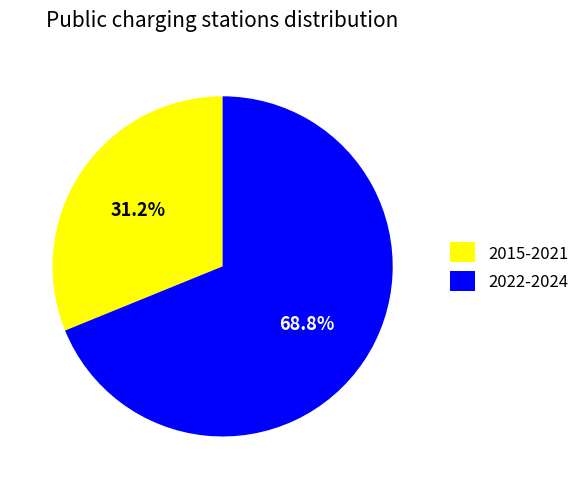

Rank the categories by value from highest to lowest.

2022-2024, 2015-2021